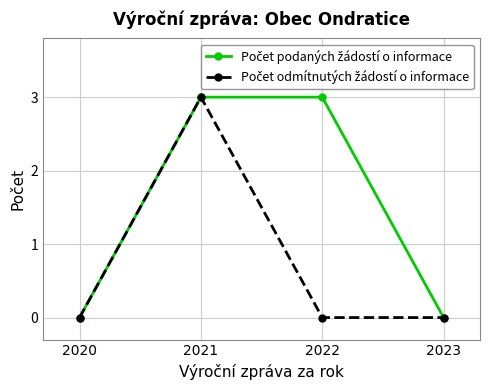

What is the maximum value shown in the chart?

3